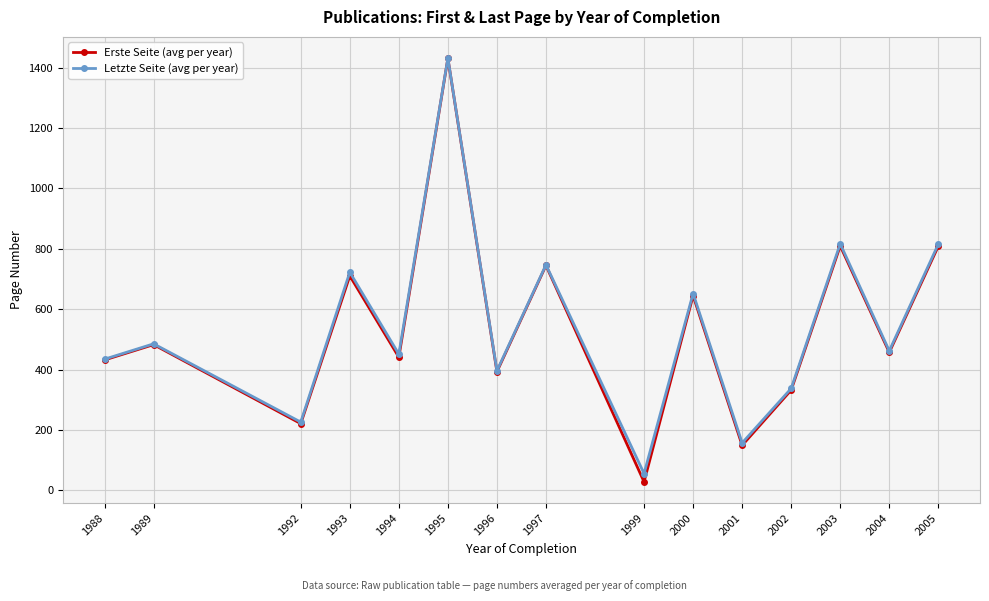

What is the value of the Erste Seite (avg per year) point at the 5th from the left?

441.0